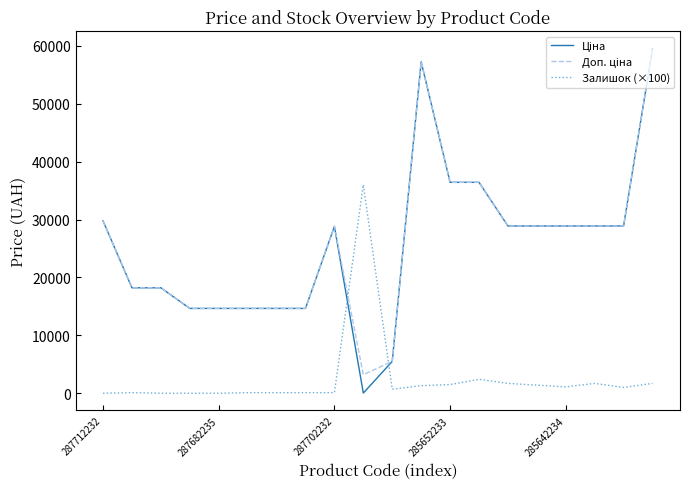

At how many categories does at least one series exceed 9568?

19